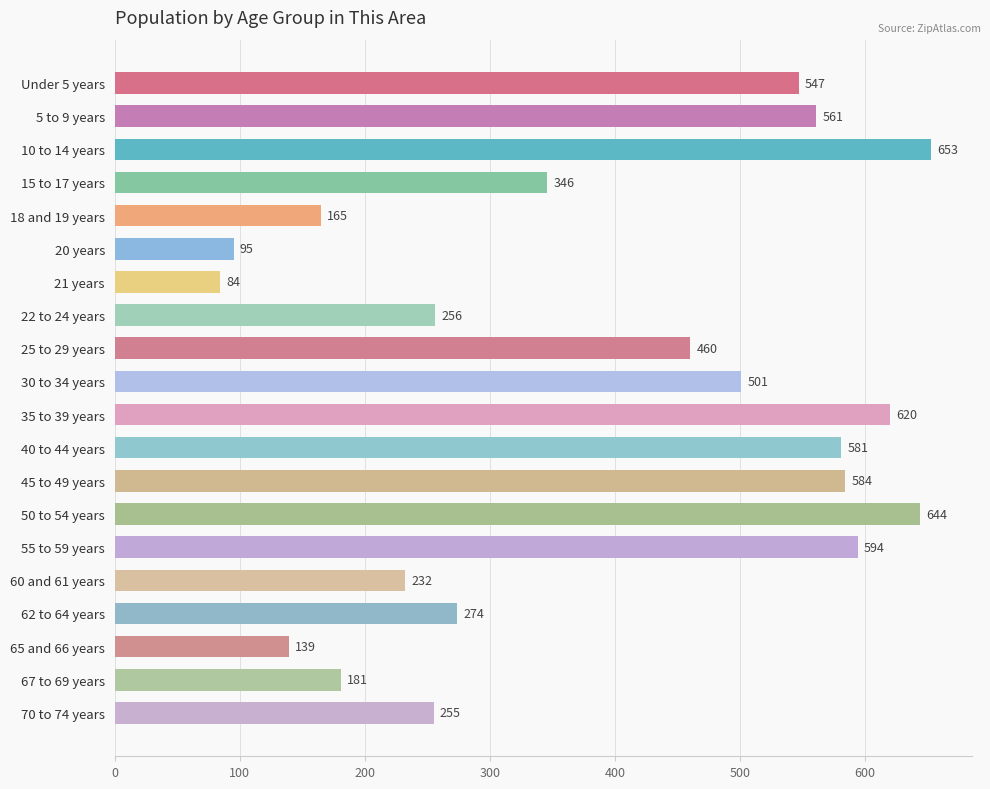

The value at 5 to 9 years is 838. True or false?

False